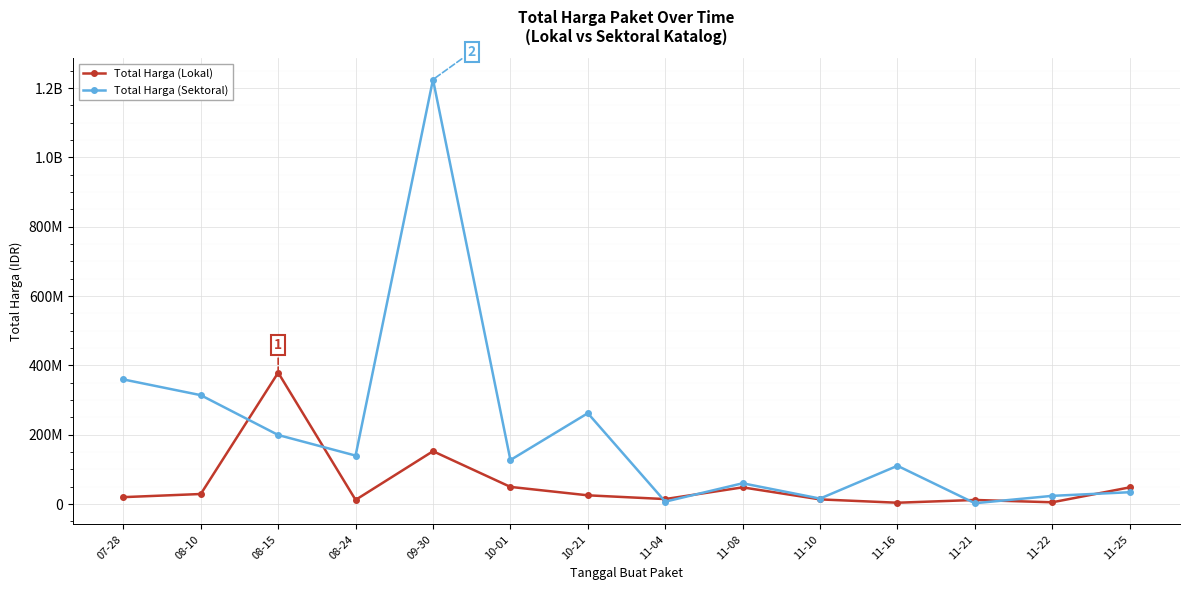

Which series changed the most between 10-01 and 10-21?

Total Harga (Sektoral)